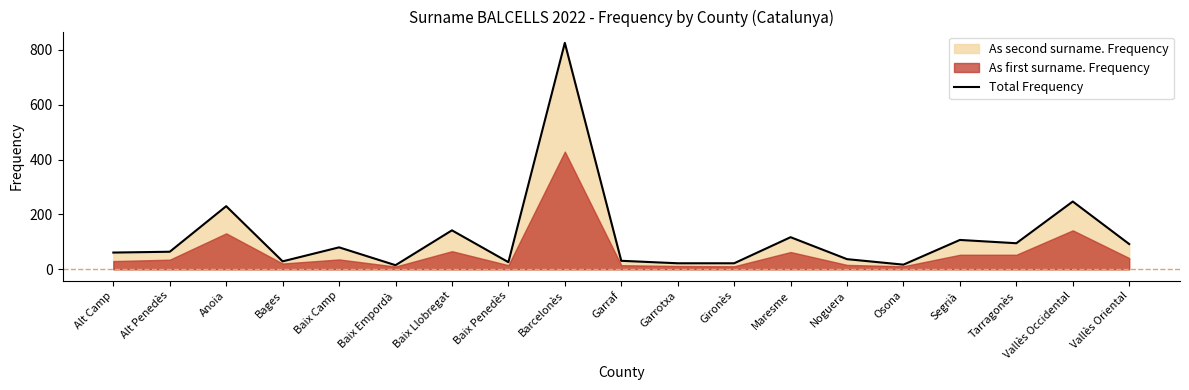

What position from the right is Baix Empordà?

14